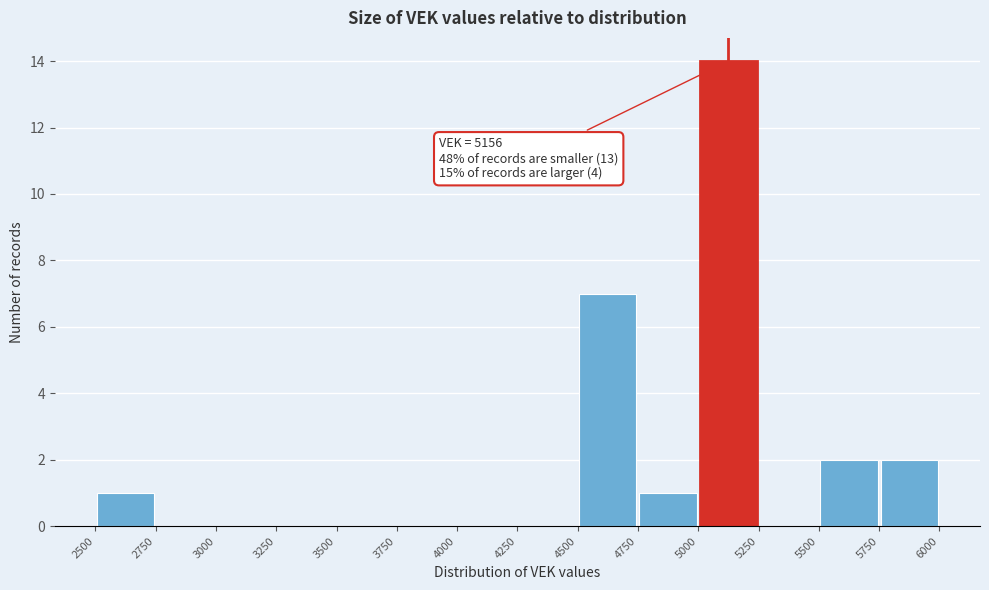

Over which range of the x-axis is the bar tallest?

5000 to 5250